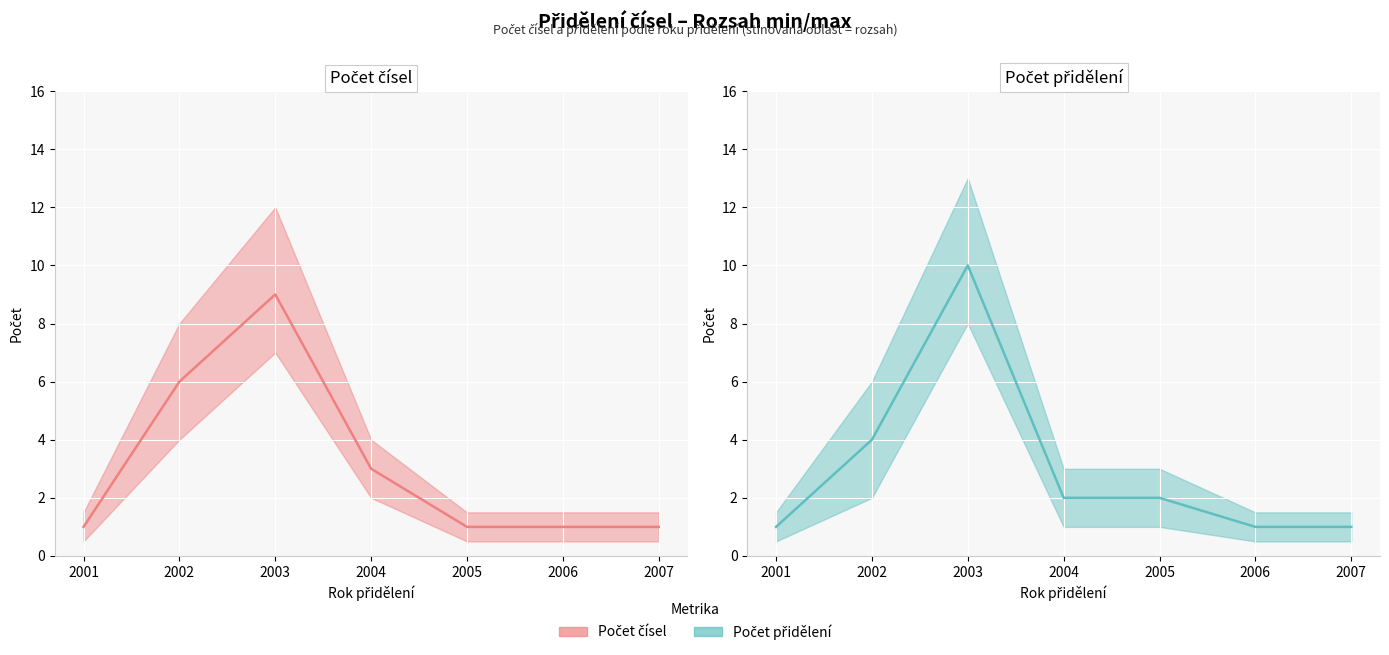

Which category has the highest value across all series?

2003